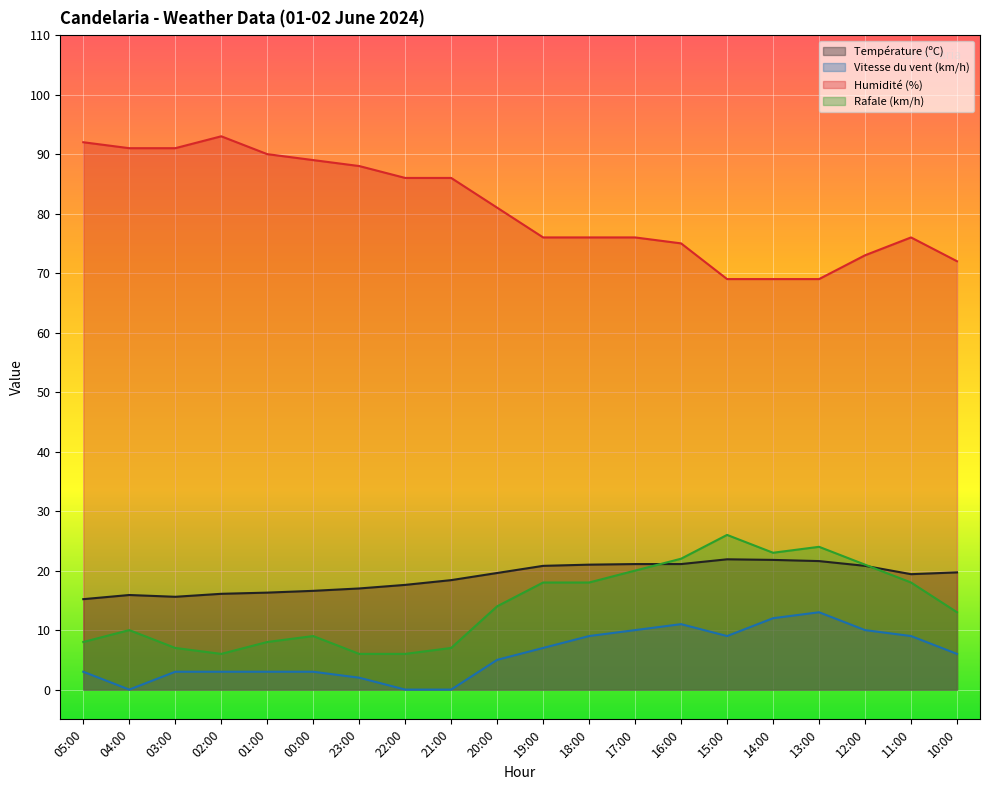

Rank the series by their maximum value, from highest to lowest.

Humidité (%), Rafale (km/h), Température (ºC), Vitesse du vent (km/h)